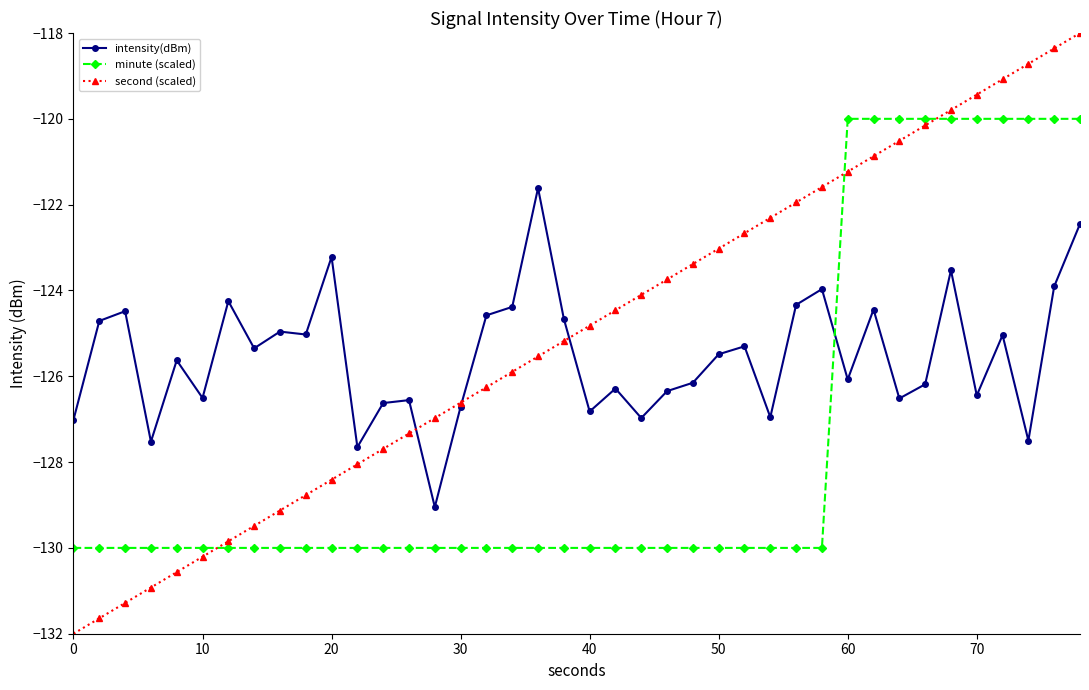

List the series in order of their overall mean, lowest first.

minute (scaled), intensity(dBm), second (scaled)